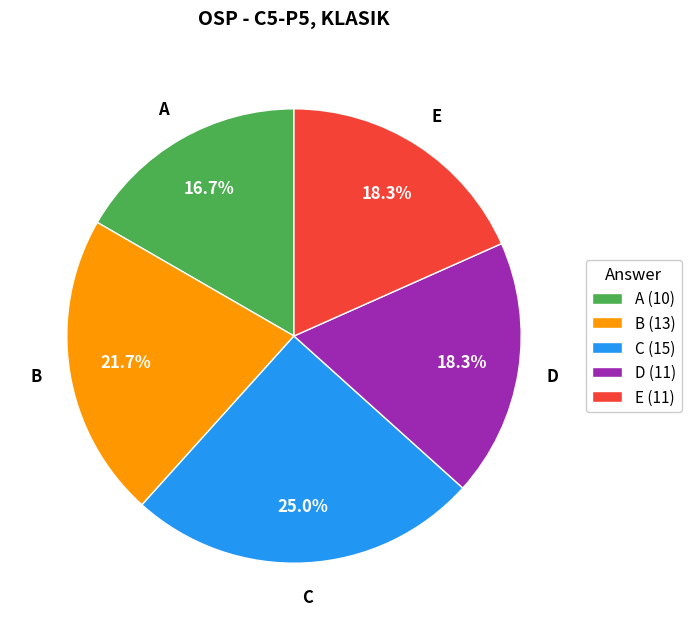

Is the sum of B and A greater than half?

No